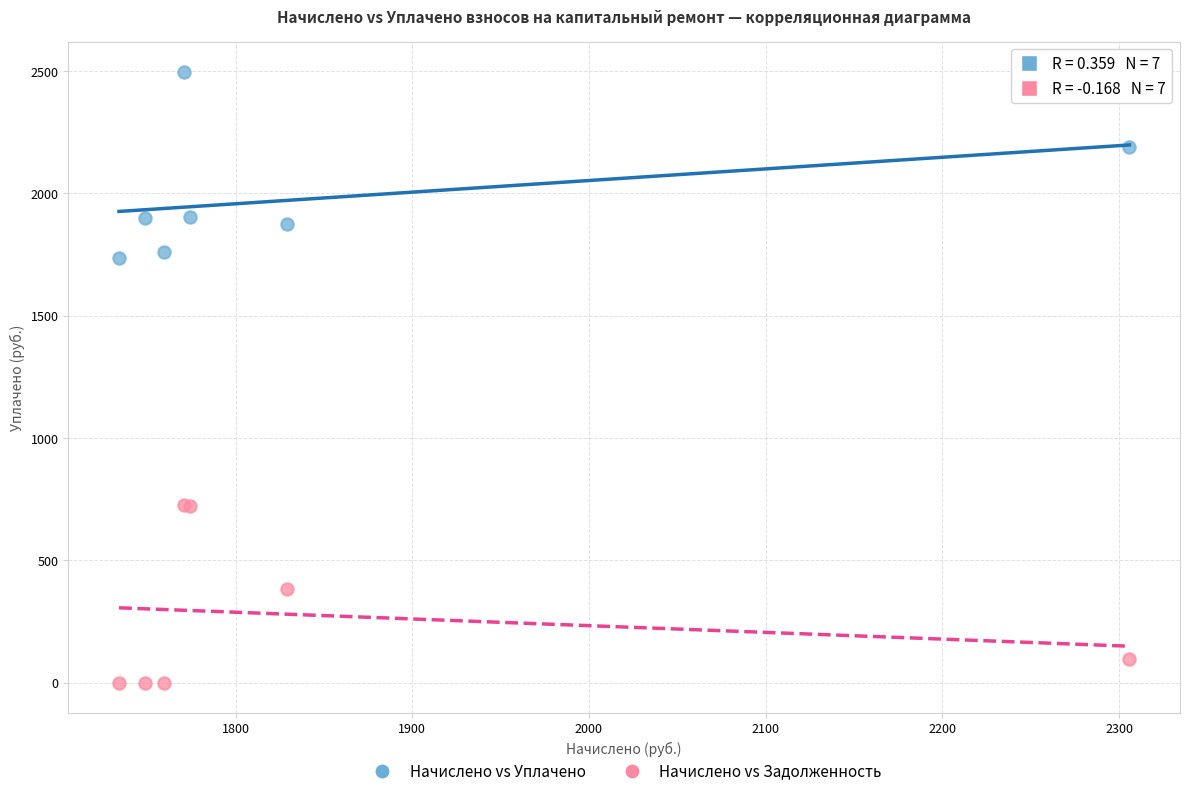

Which series contains the lowest Y value?

Начислено vs Задолженность